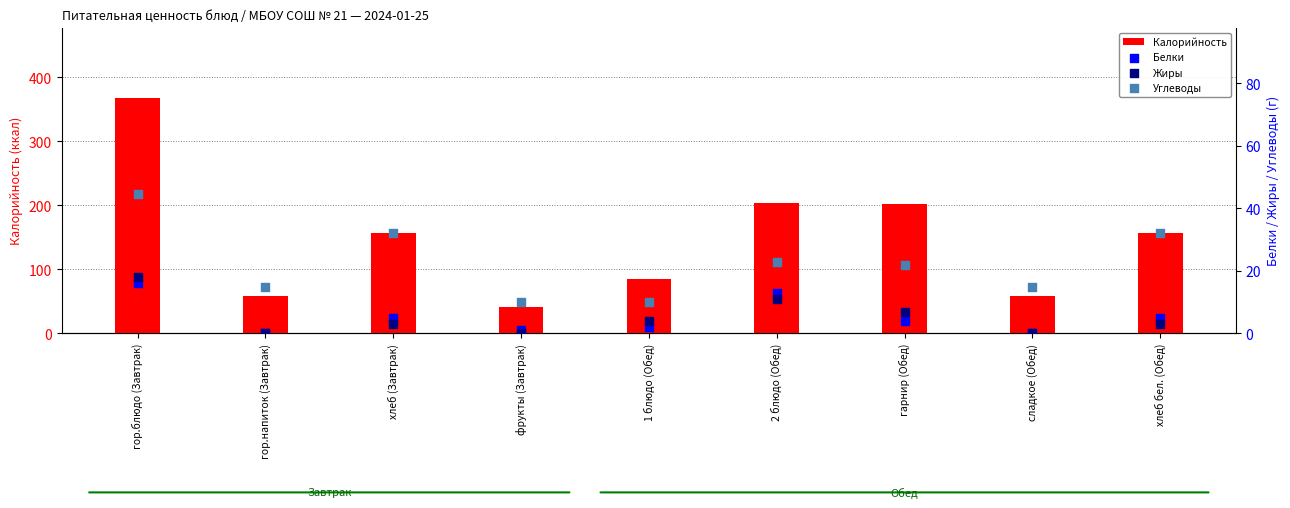

What are all the series names shown in the legend?

Калорийность, Белки, Жиры, Углеводы